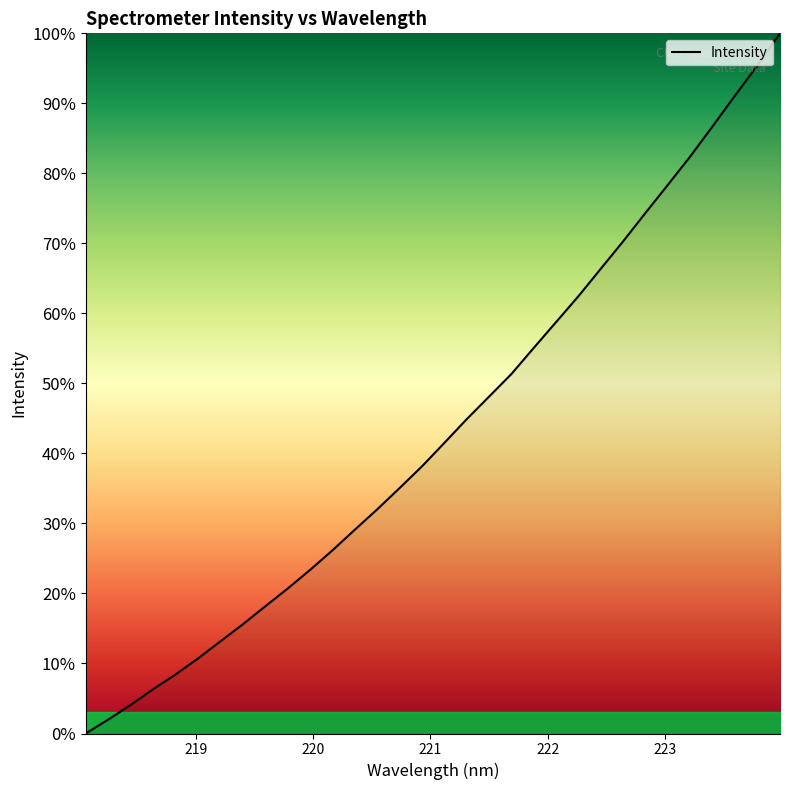

Does the chart have visible grid lines?

No